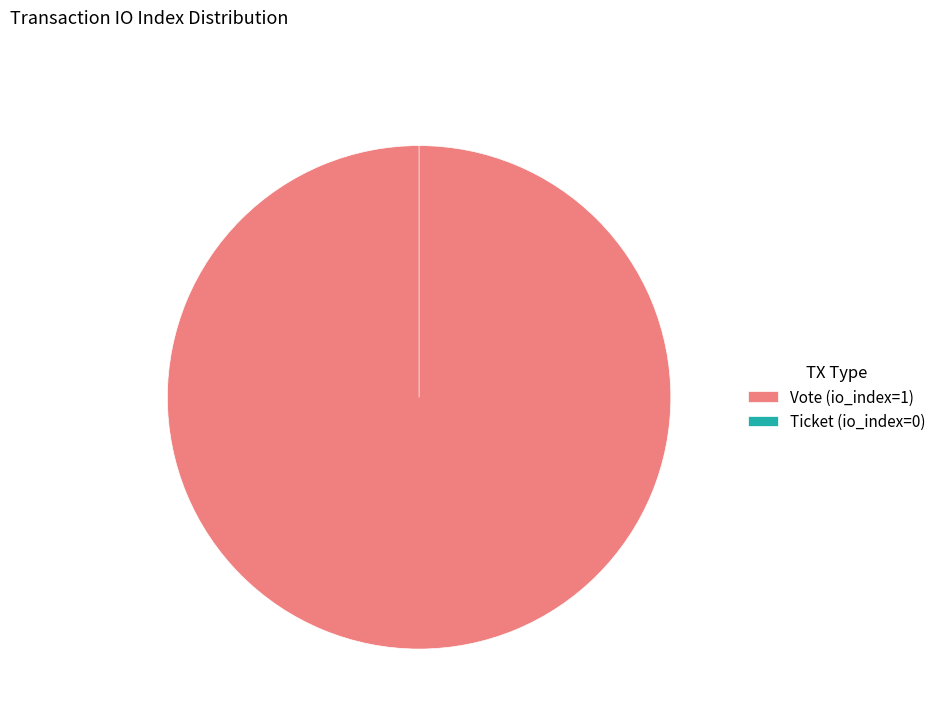

Does Vote (io_index=1) represent more than half of the total?

Yes